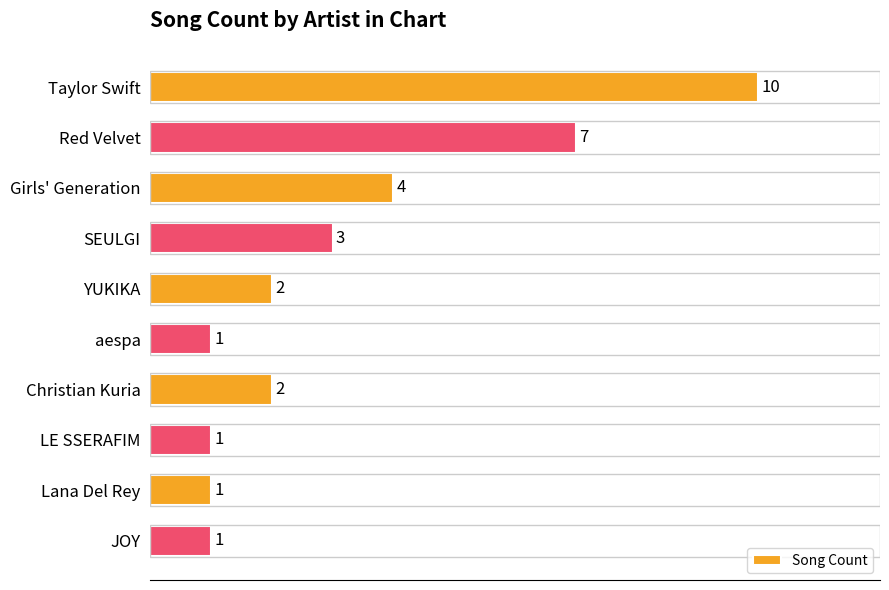

What is the greatest value displayed?

10